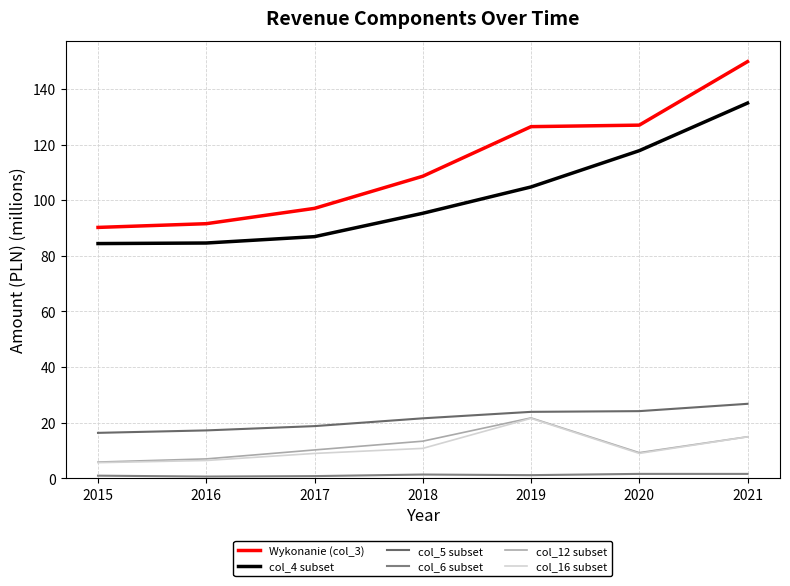

What is the minimum value shown in the chart?

0.6